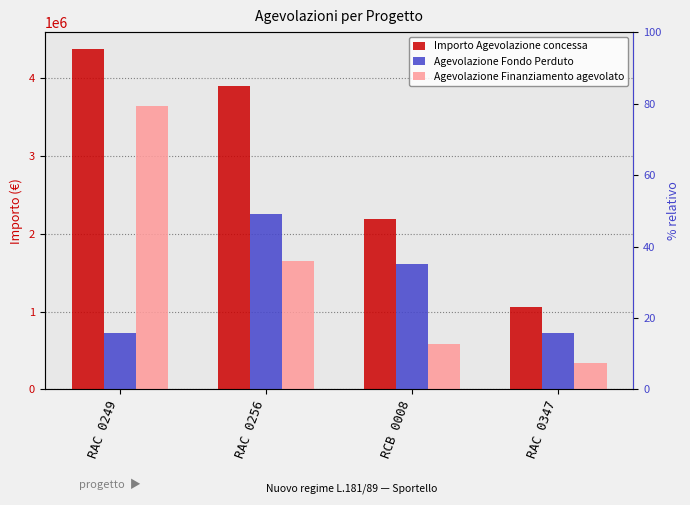

True or false: Agevolazione Finanziamento agevolato has a value of 584676.0 at RCB 0008.

True